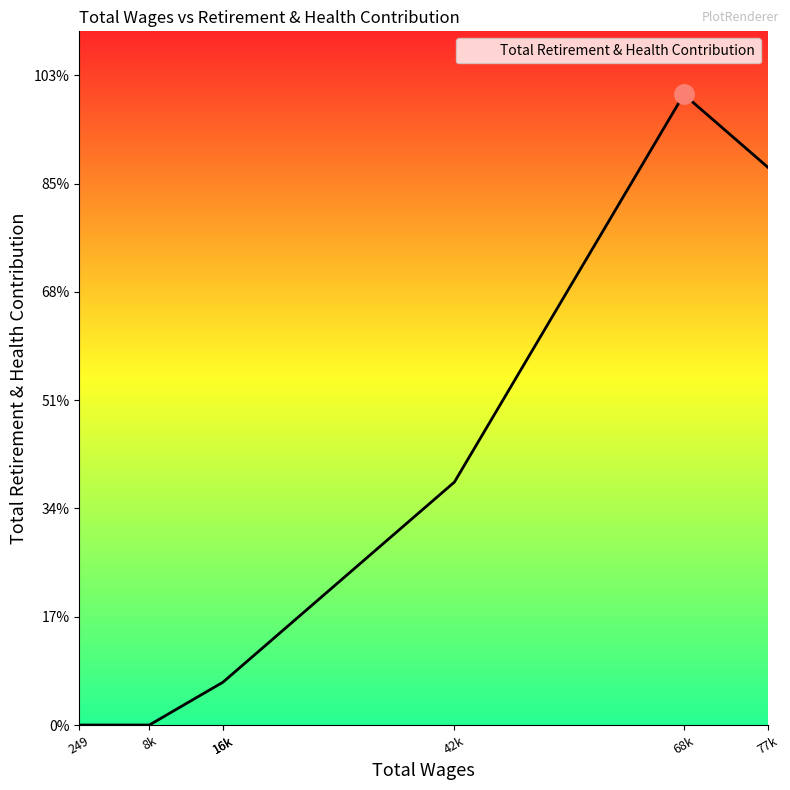

Where is the data nearest to the value 14557?

42k